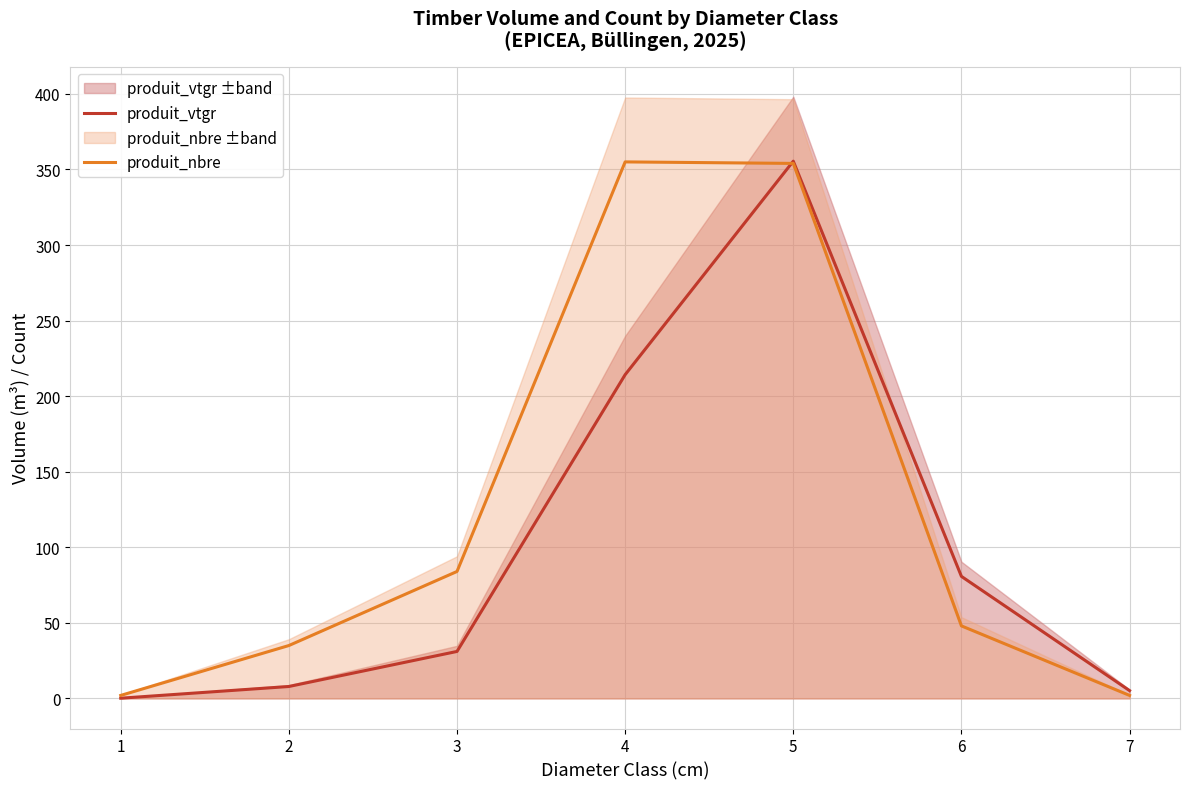

True or false: produit_vtgr has a value of 602.2 at 5.

False